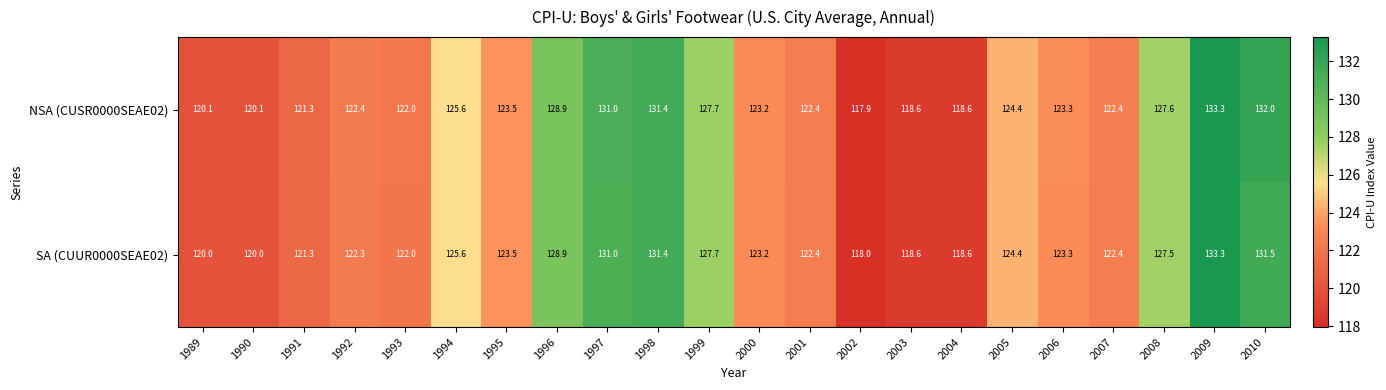

The SA (CUUR0000SEAE02) series shows 127.7 at 1999. True or false?

True